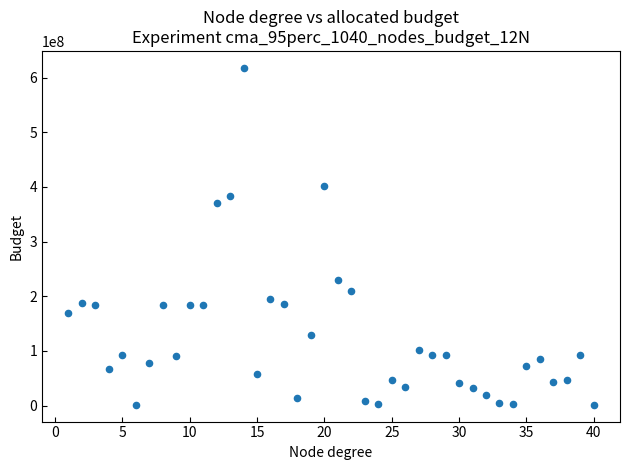

What is the range of Y values (max minus min)?

616265722.7